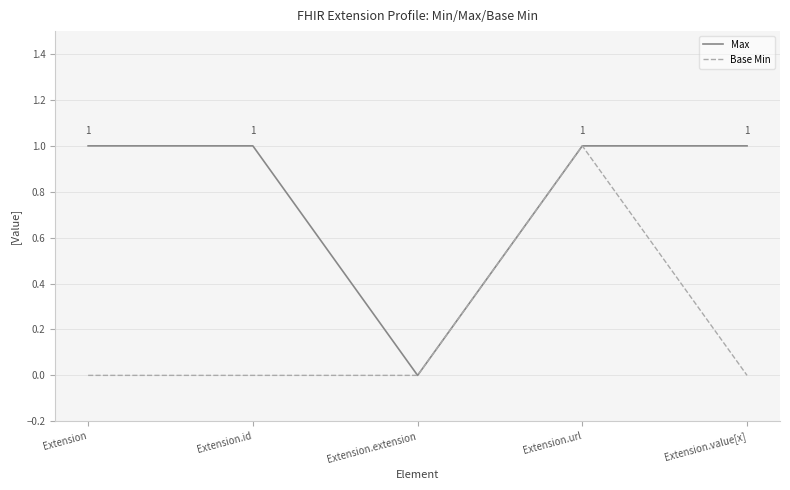

What position from the left is Extension?

1